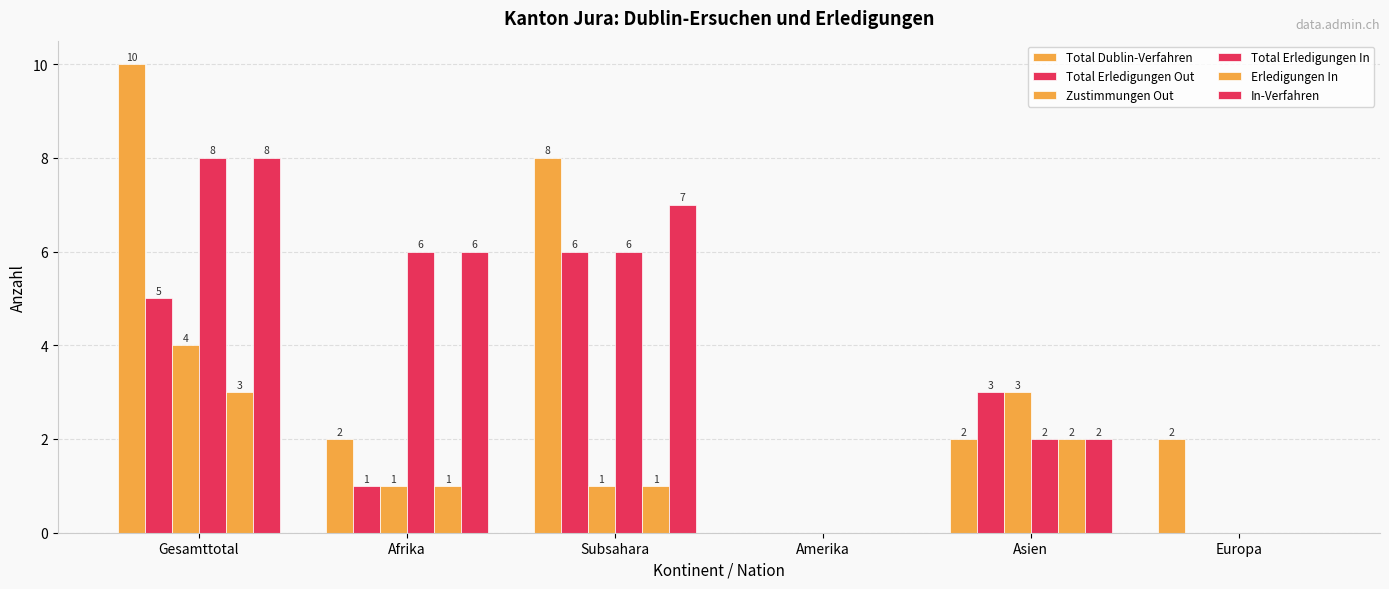

List the labels in order of In-Verfahren value, largest first.

Gesamttotal, Subsahara, Afrika, Asien, Amerika, Europa